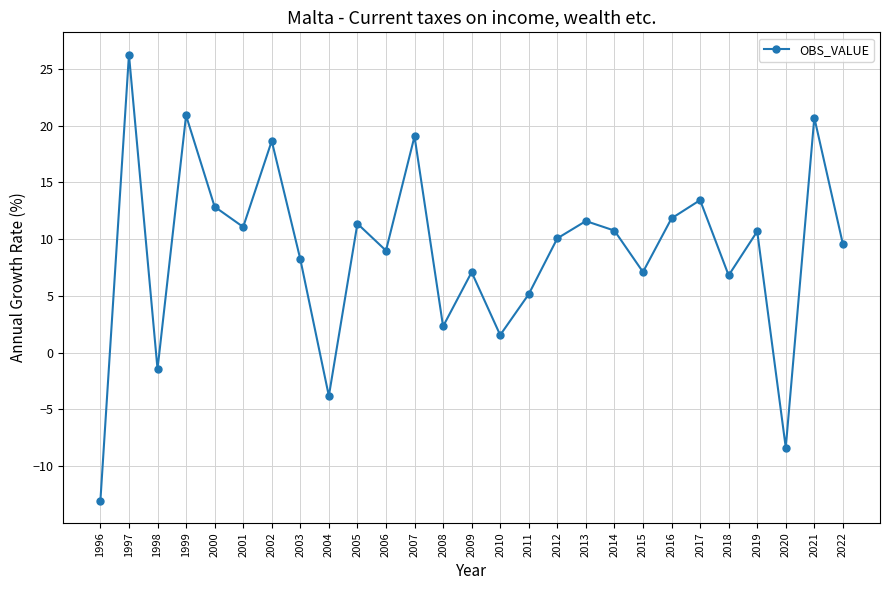

What is the difference between the values at 2018 and 2015?

0.3